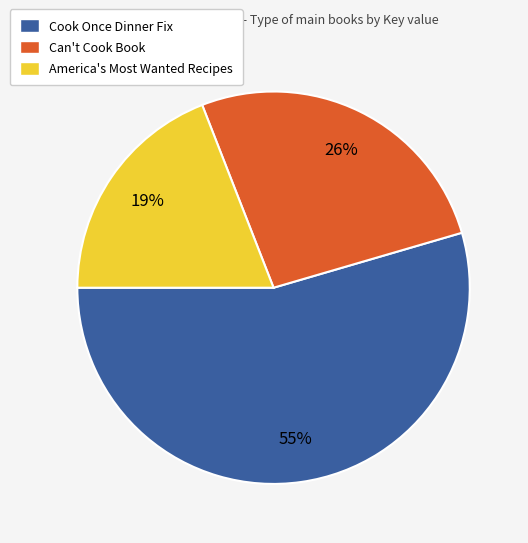

Is the sum of America's Most Wanted Recipes and Can't Cook Book greater than half?

No